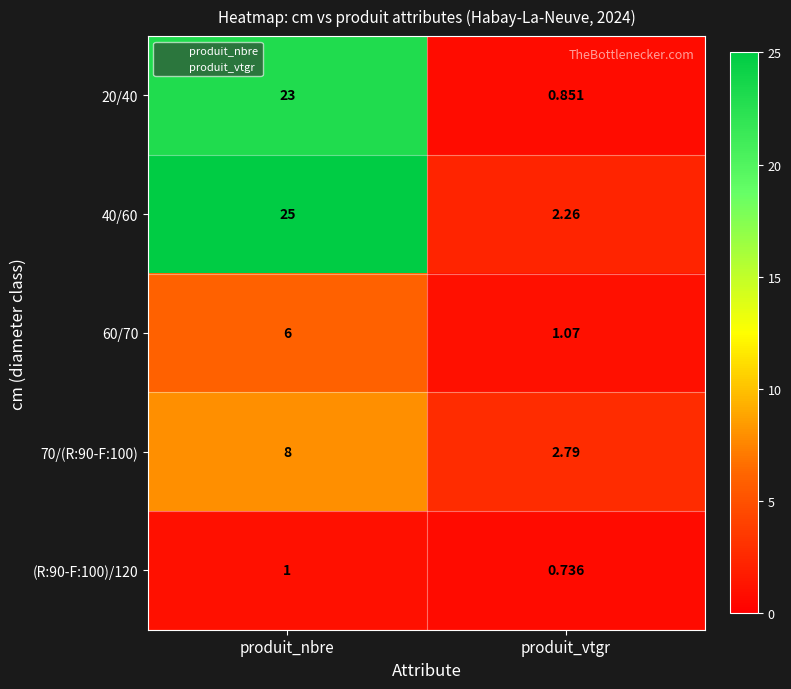

Which category has the lowest value in the 70/(R:90-F:100) series?

produit_vtgr